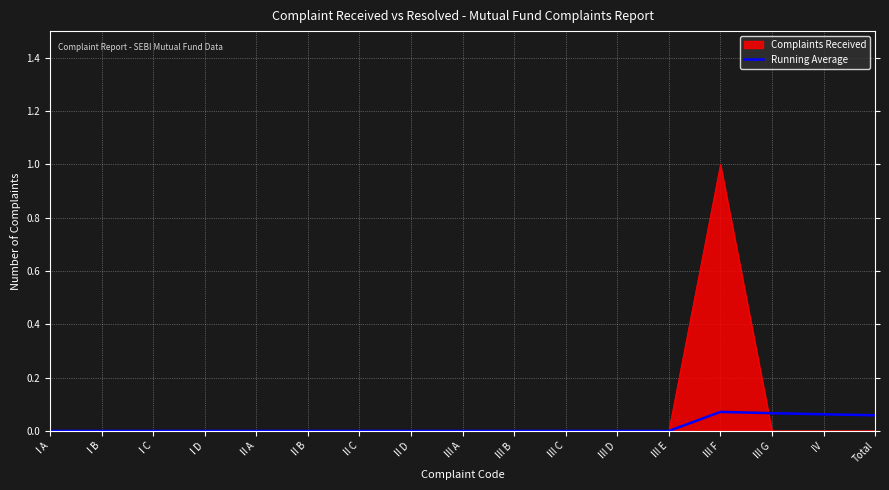

What position from the left is IV?

16